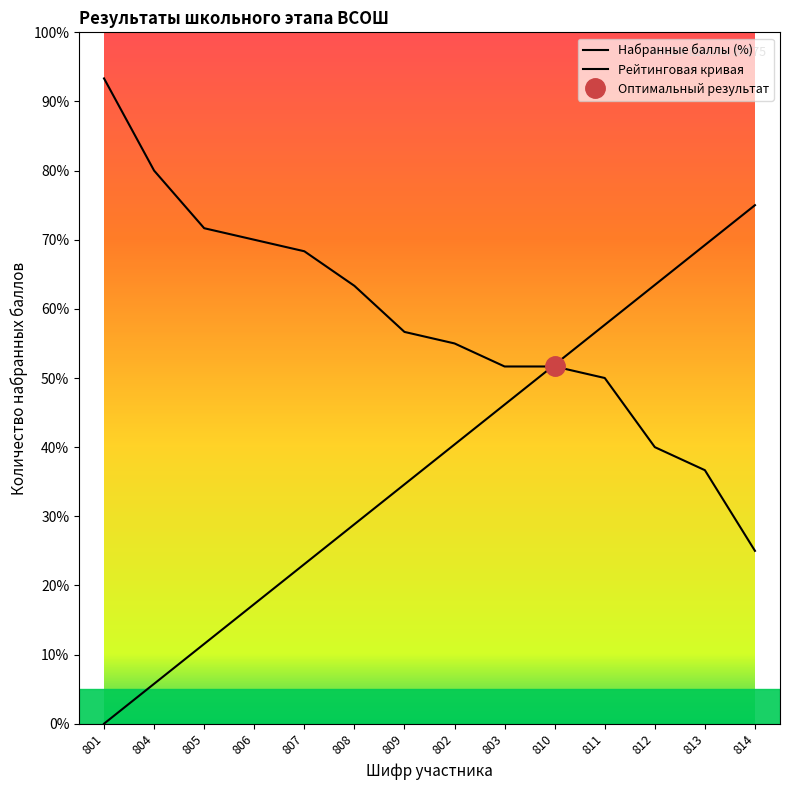

Which series has the largest total across all categories?

Набранные баллы (%)